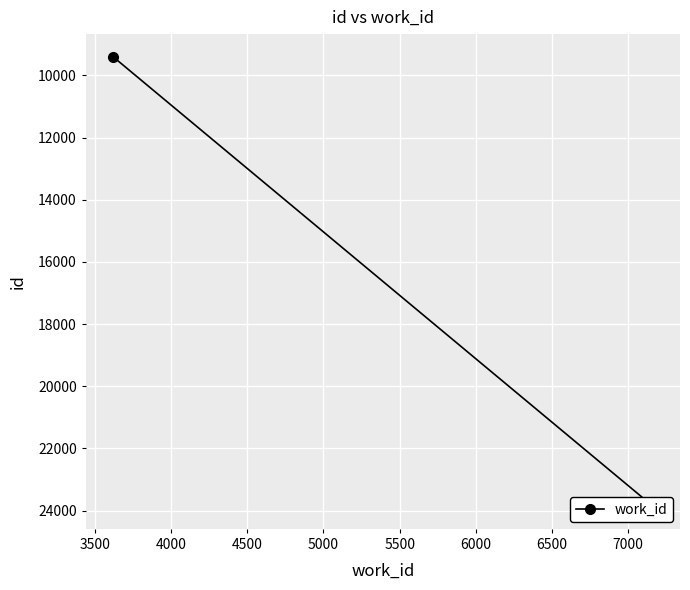

Reading left to right, what are all the values shown in this chart?

9394	23860	23863